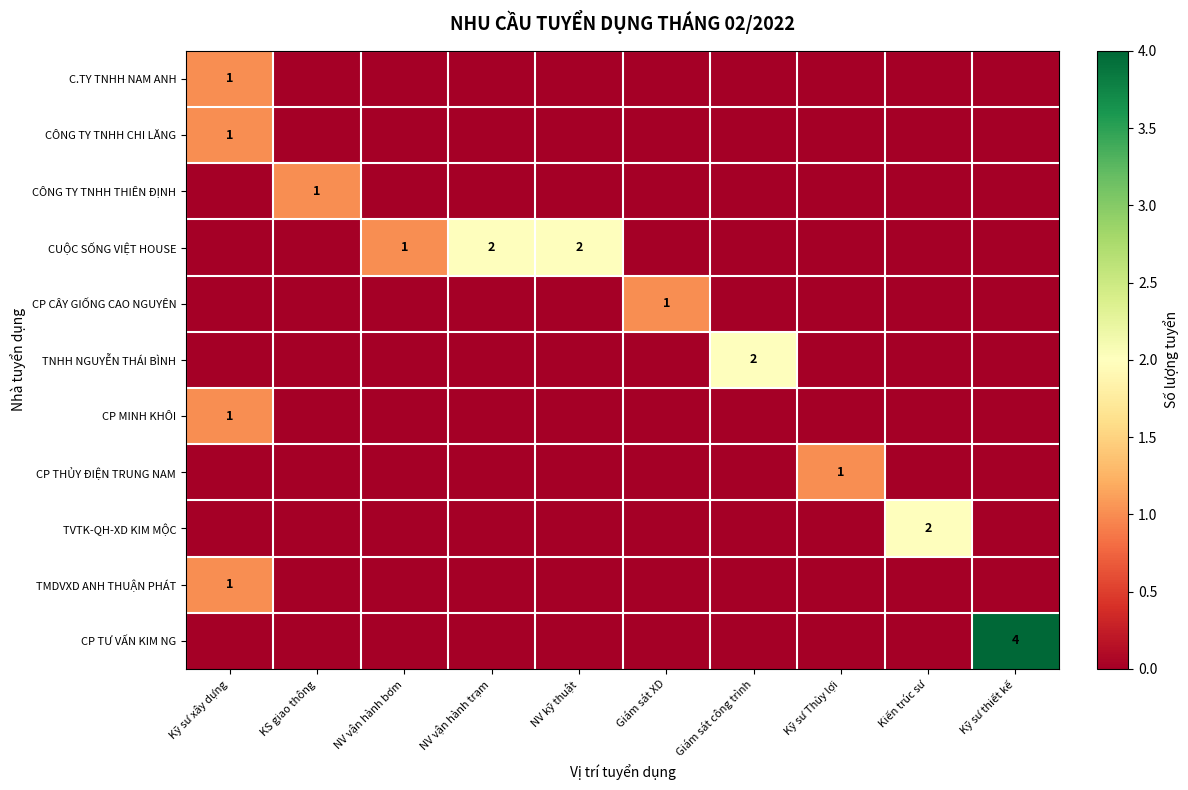

What is the spread (max minus min) of values at Kiến trúc sư?

2